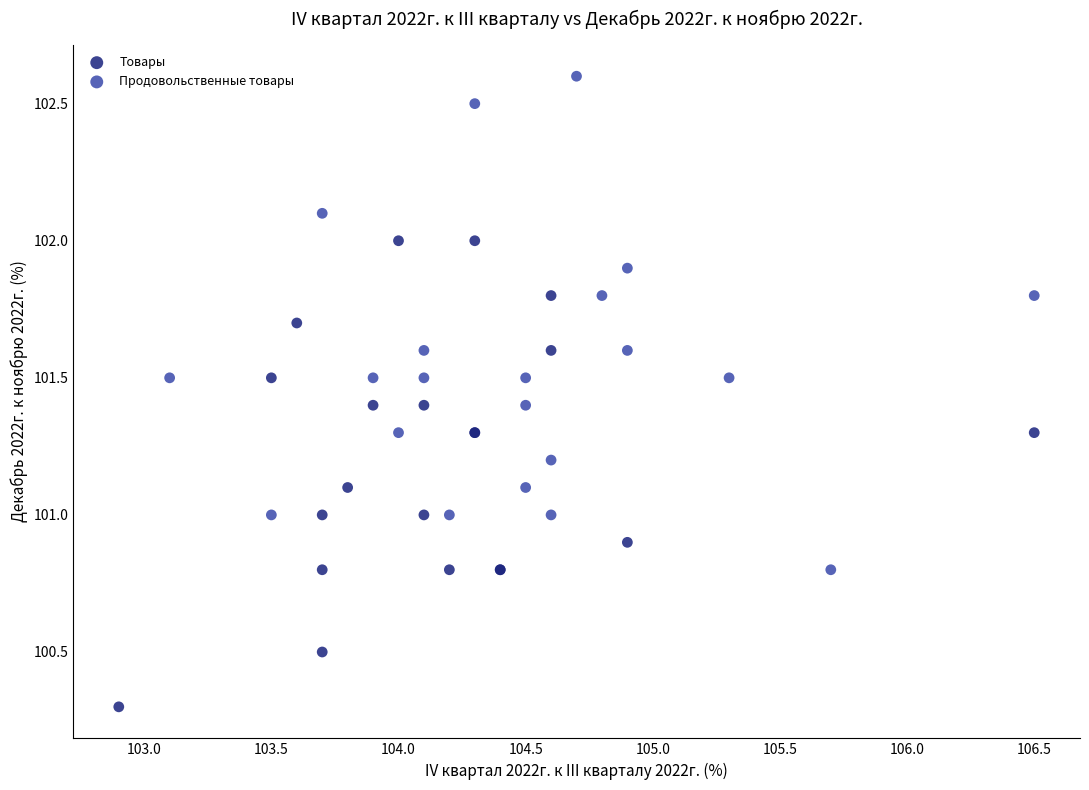

Which series reaches the maximum Y coordinate?

Продовольственные товары